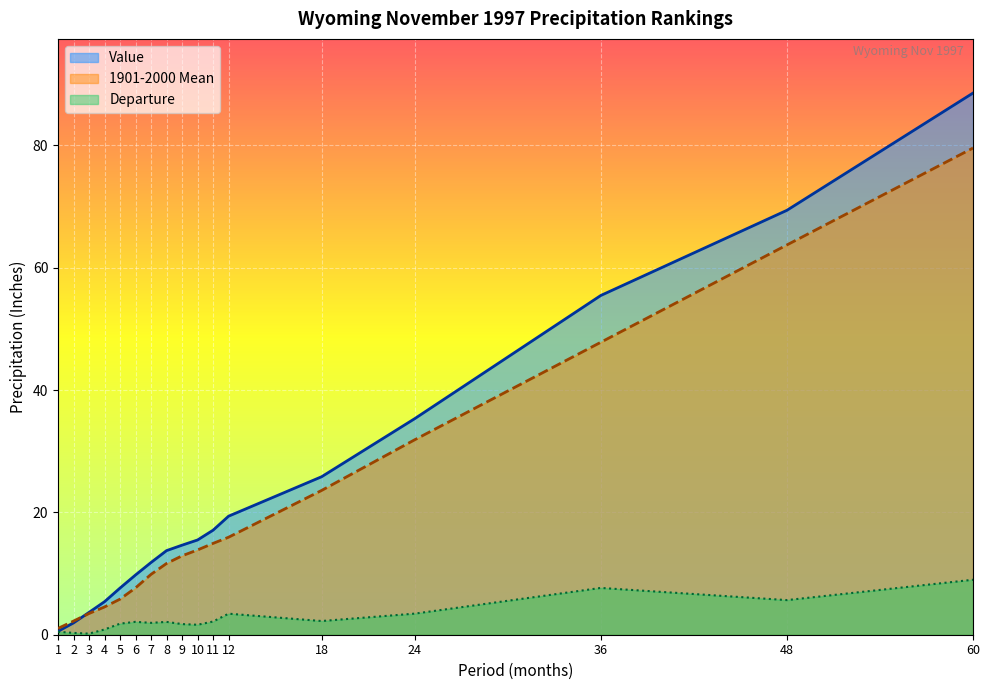

What is the highest value of the 1901-2000 Mean series?

79.6